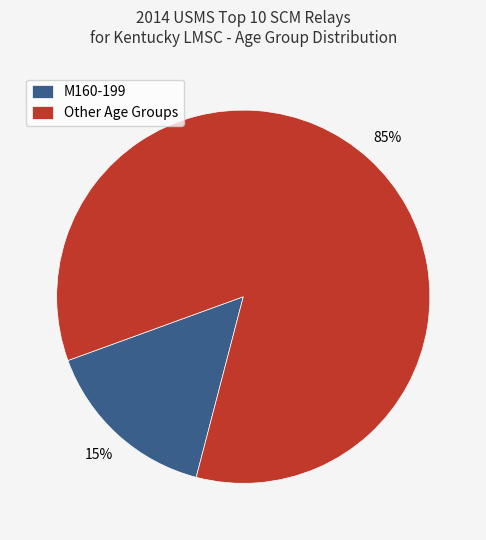

The M160-199 slice represents 15% of the pie. True or false?

True